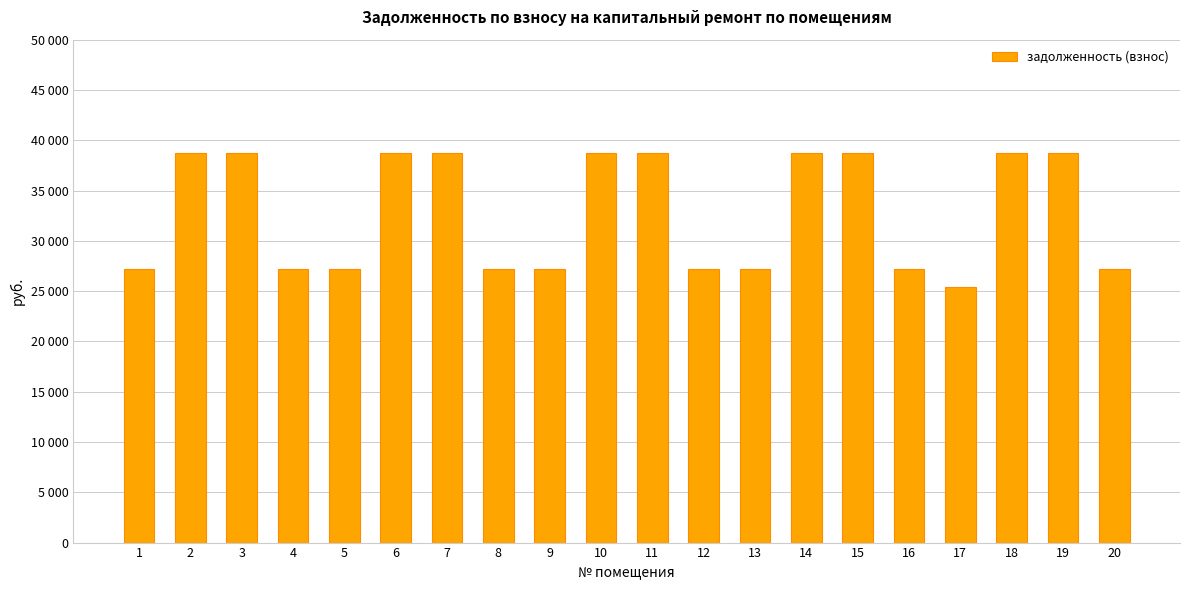

Between 10 and 17, which is larger?

10